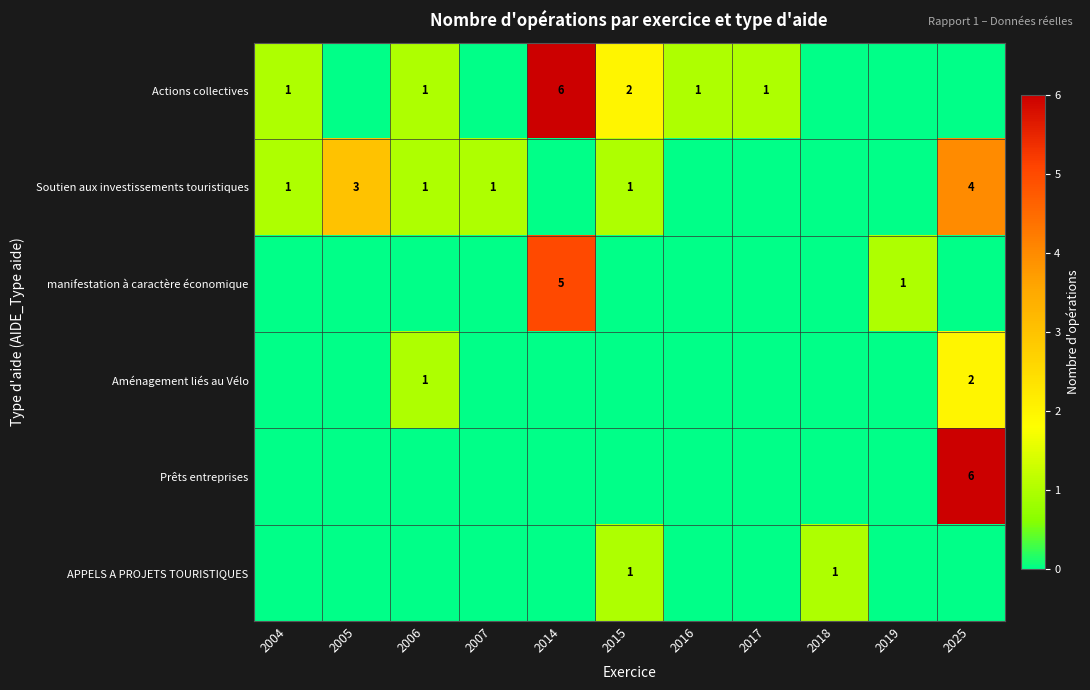

What is the total value across all series at 2015?

4